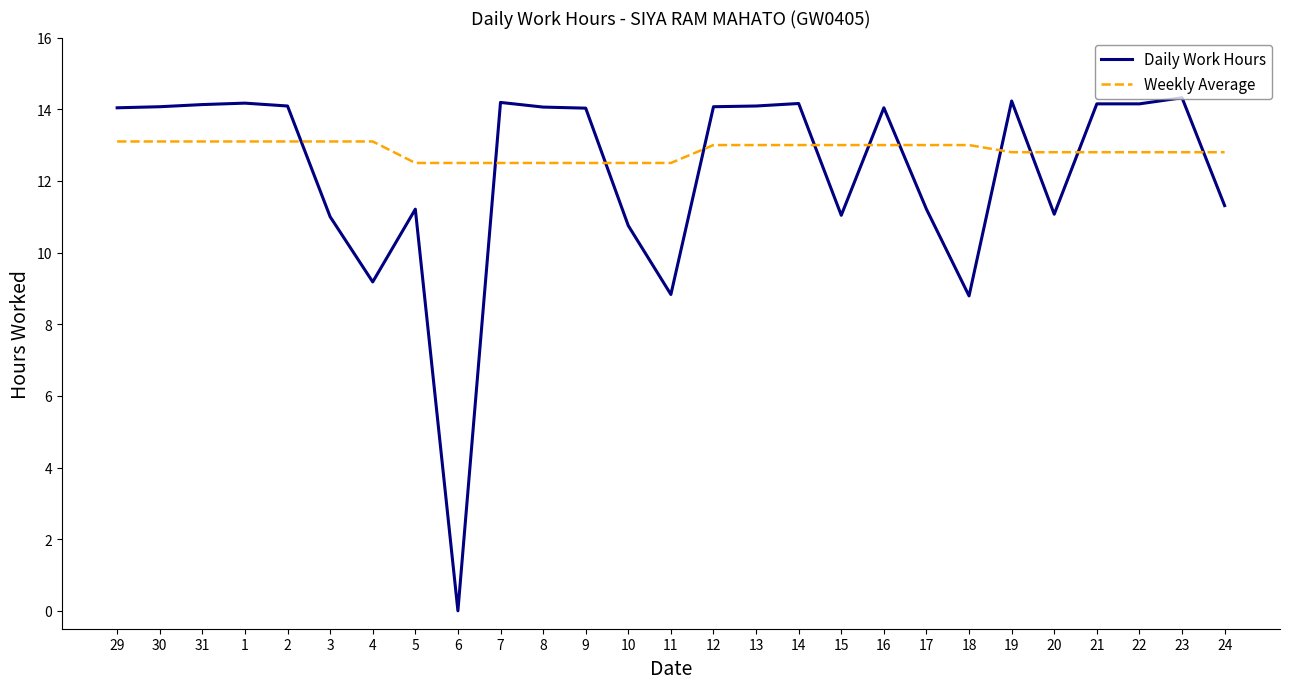

Which series has the largest total across all categories?

Weekly Average